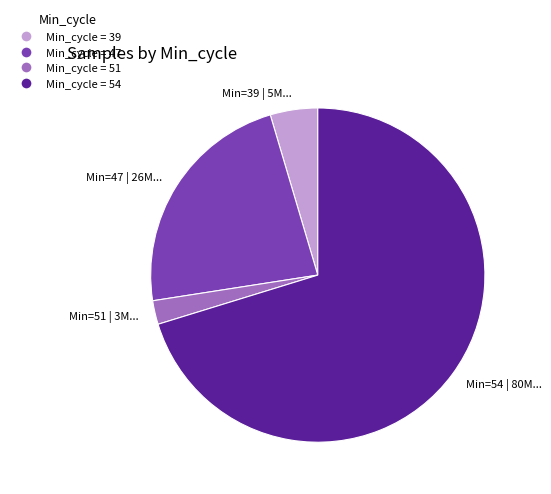

Which slice represents more than half of the pie?

Min=54 | 80M...